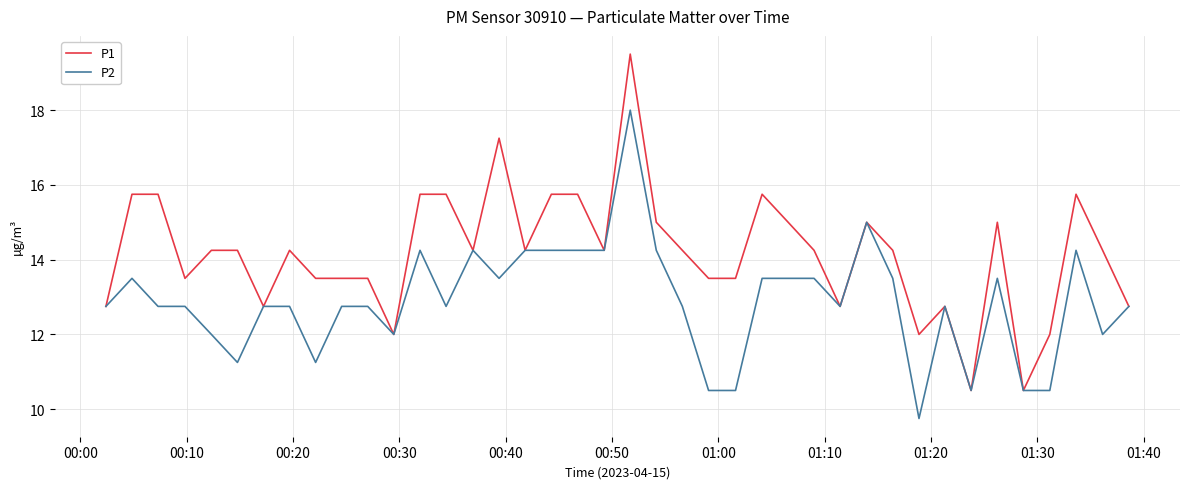

Which series has the largest total across all categories?

P1